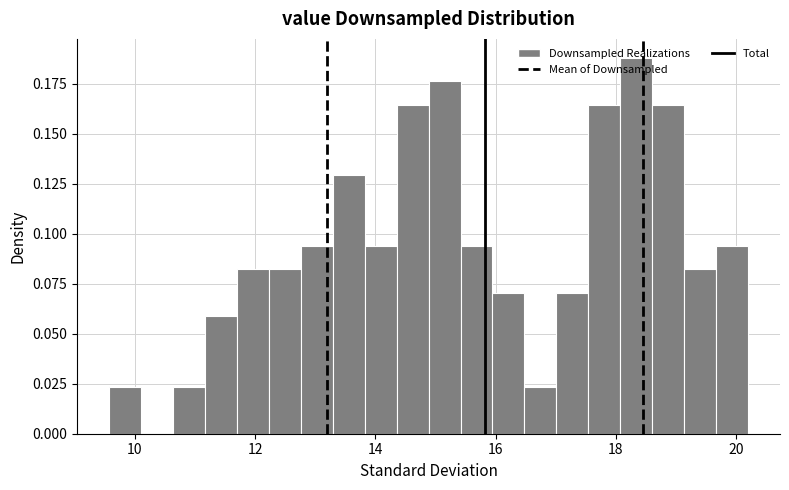

Around what value on the x-axis is the tallest bar? Give the approximate position of its centre, as read against the axis.

18.4